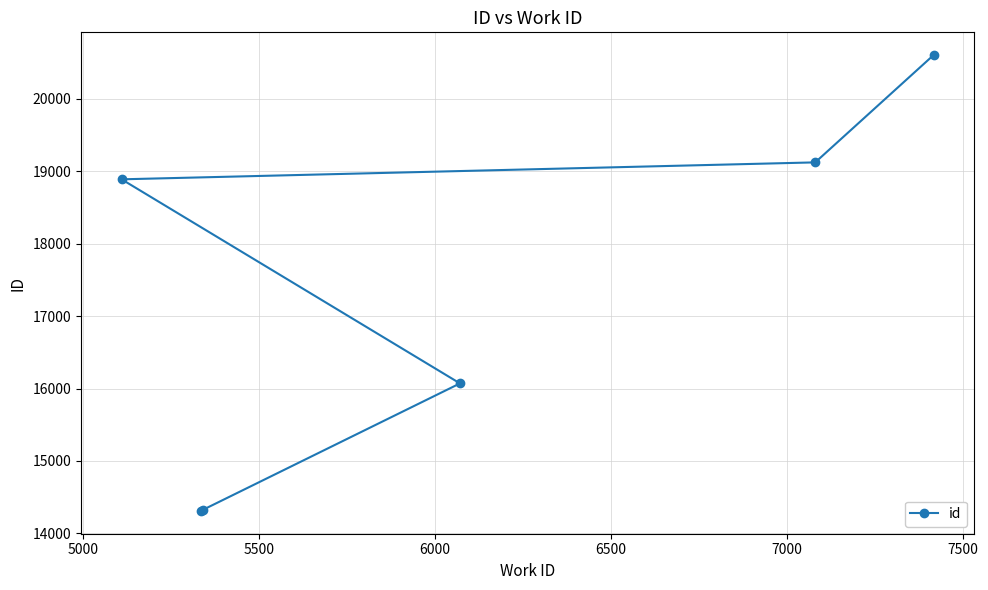

What is the minimum value shown in the chart?

14310